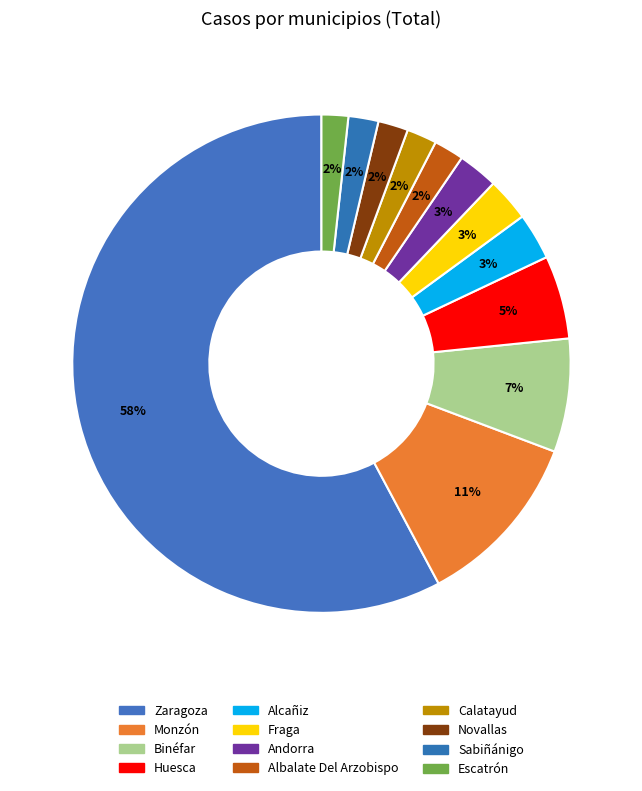

What percentage is the Albalate Del Arzobispo slice, to the nearest percent?

2%